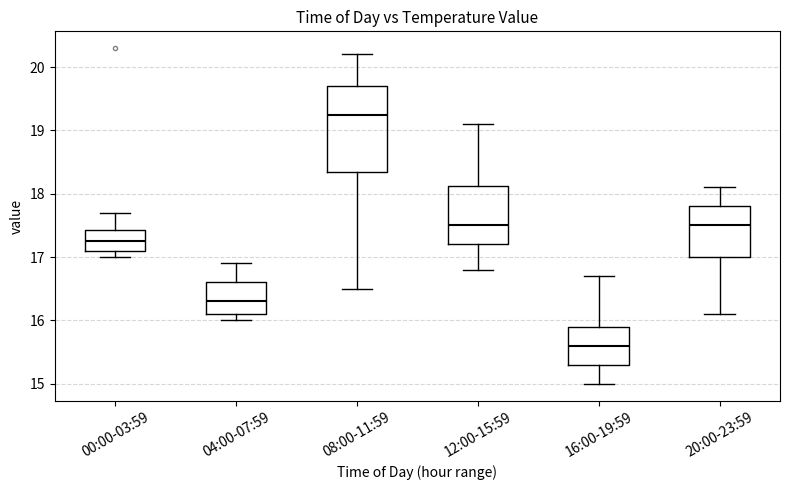

Which box is the tallest, from its lower edge to its upper edge?

08:00-11:59